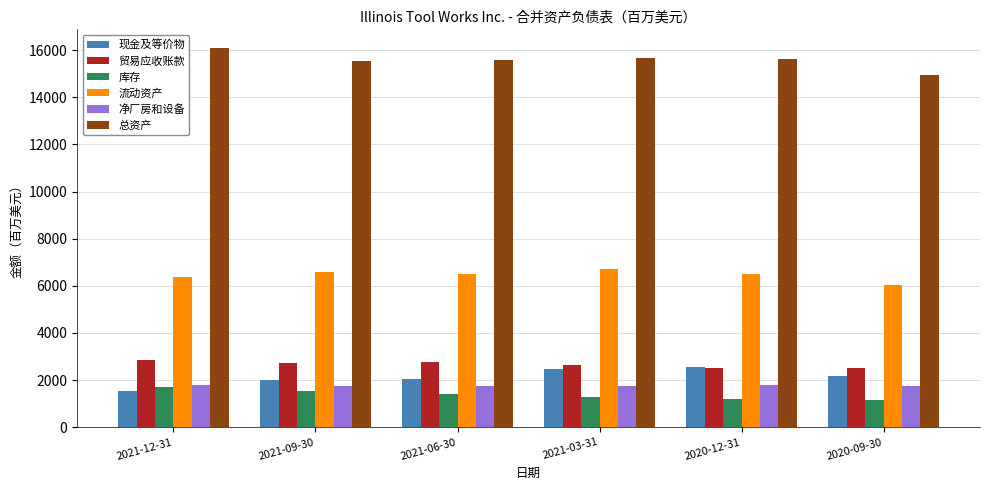

Does the chart contain stacked bars?

No